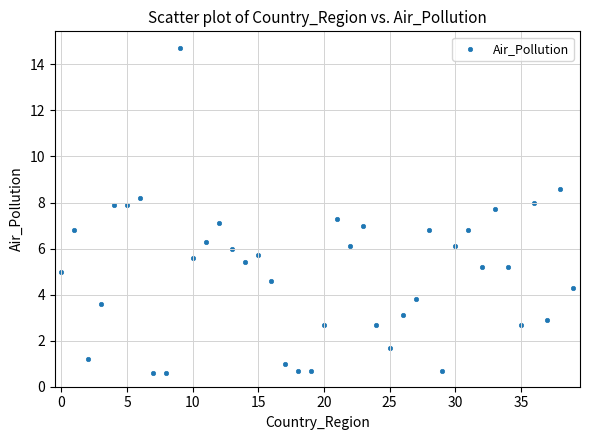

What is the range of Y values (max minus min)?

14.1